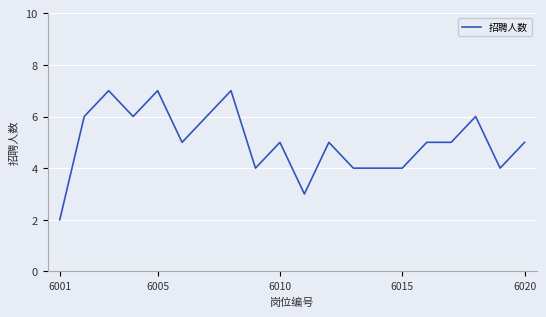

What is the difference between the maximum and minimum values?

5